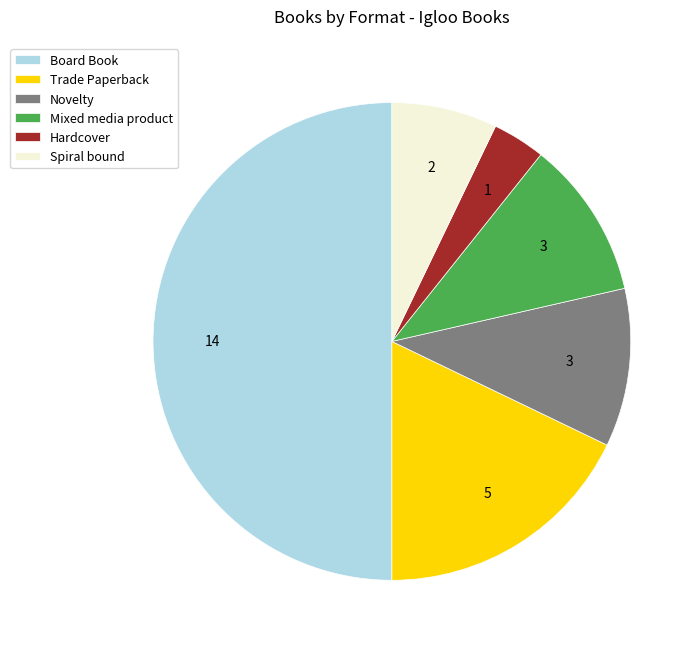

Which slice is the largest?

Board Book